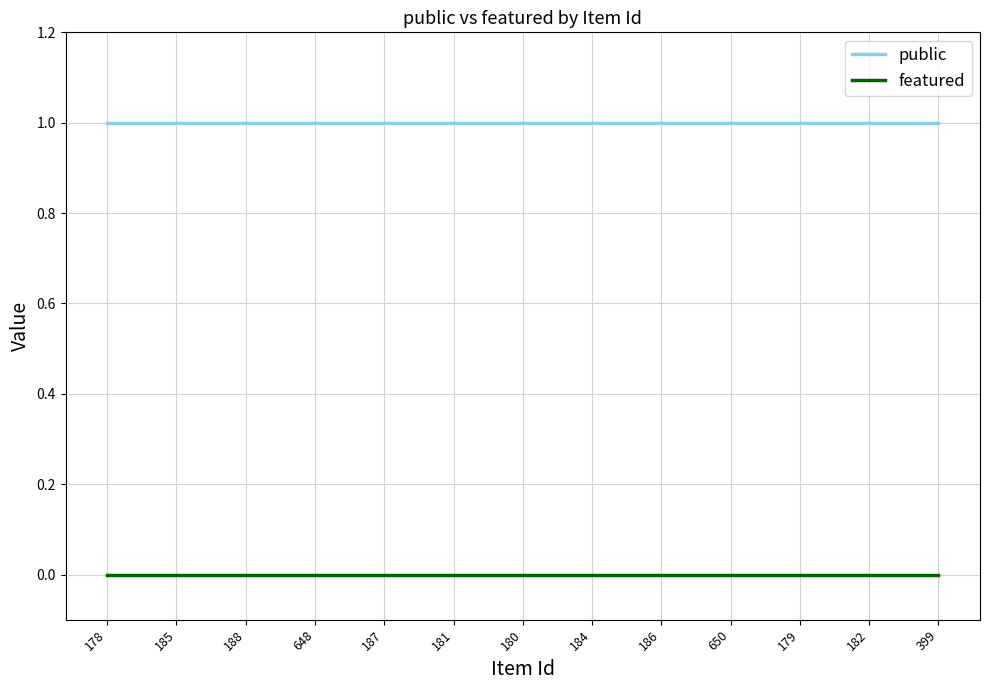

What position from the right is 181?

8